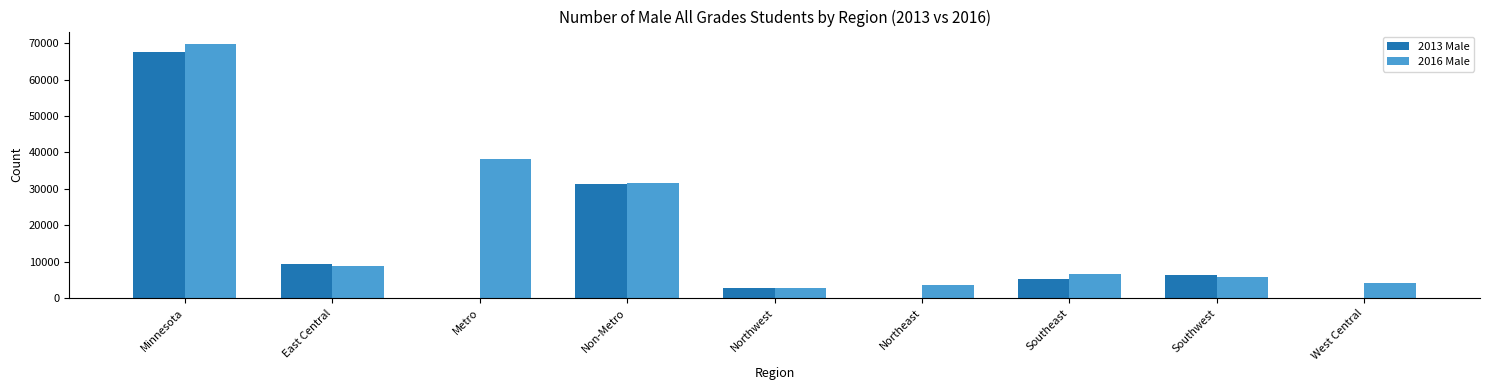

What is the total value across all series at Northwest?

5703